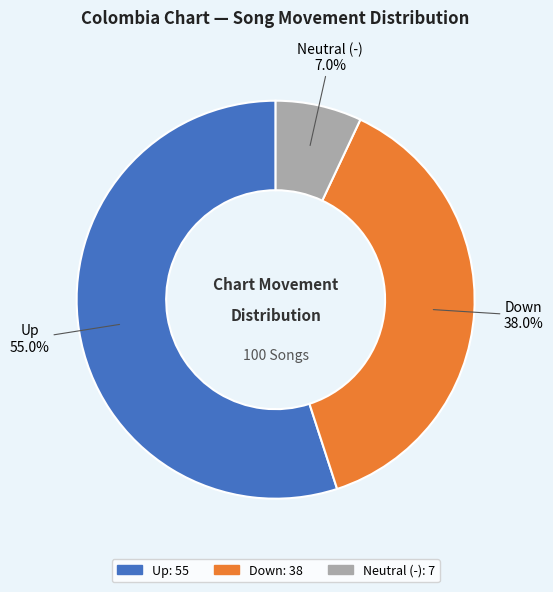

How many slices are in this pie chart?

3